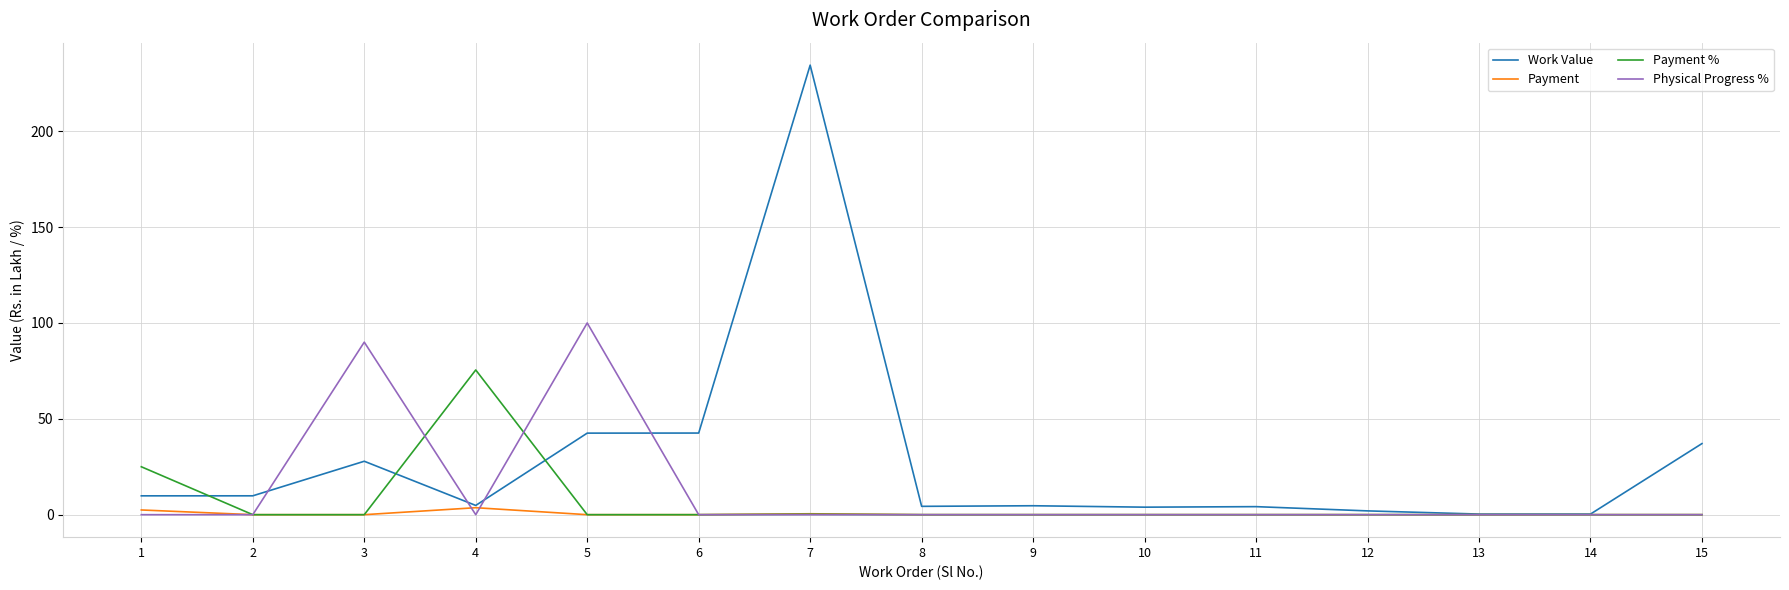

How many values in the Payment % series exceed 0?

3